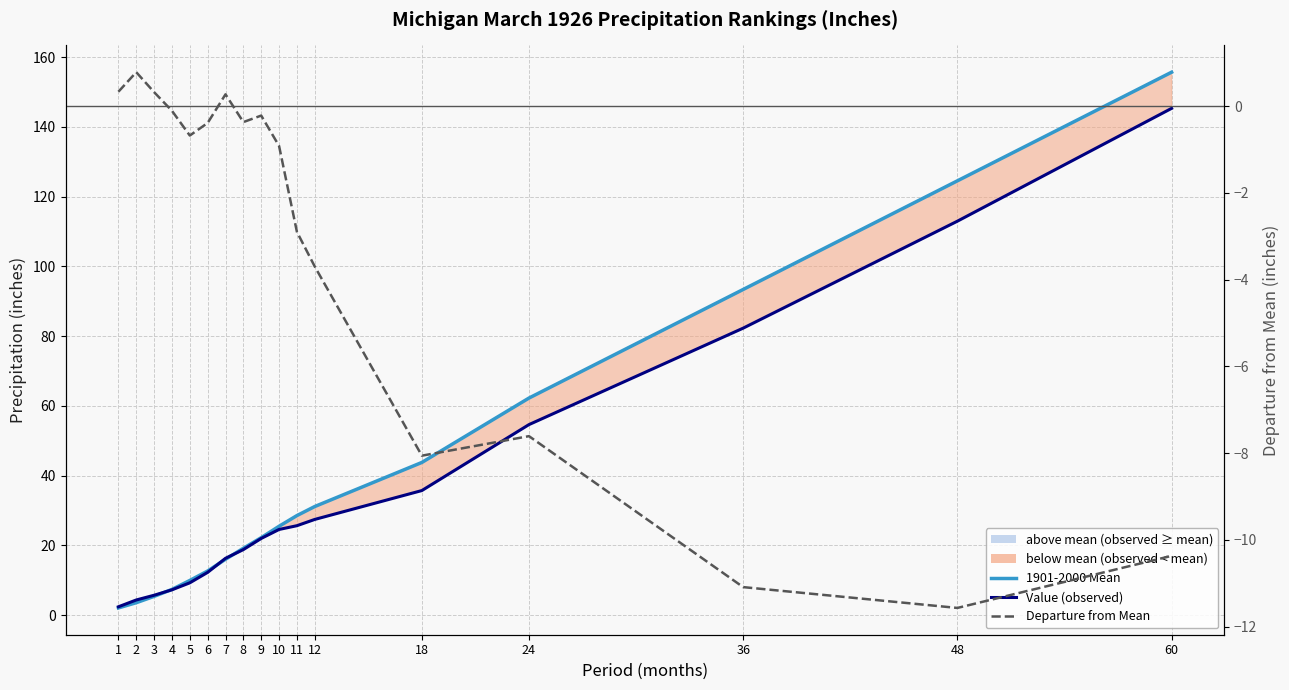

True or false: Value (observed) has more than 2 interior local peaks.

False